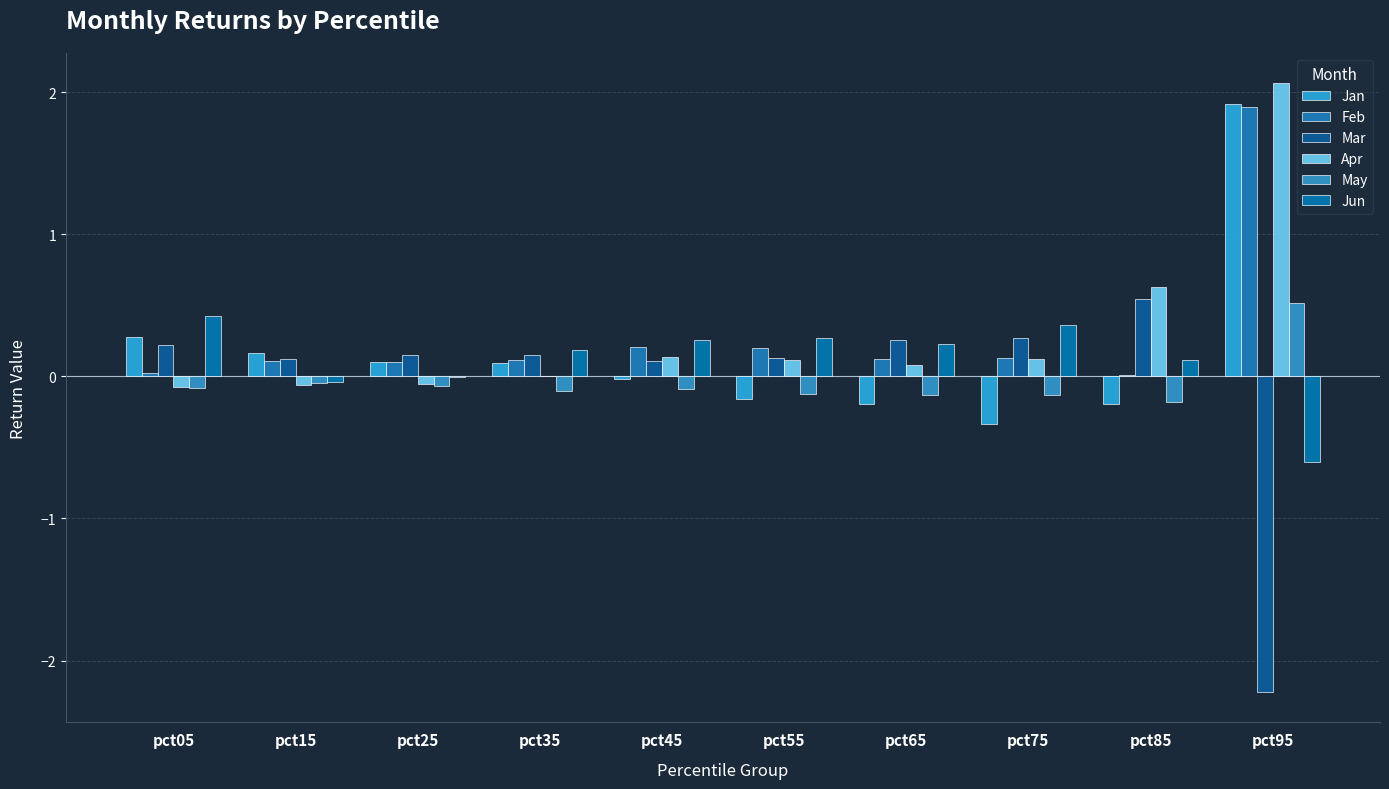

How many distinct data groups are displayed?

6